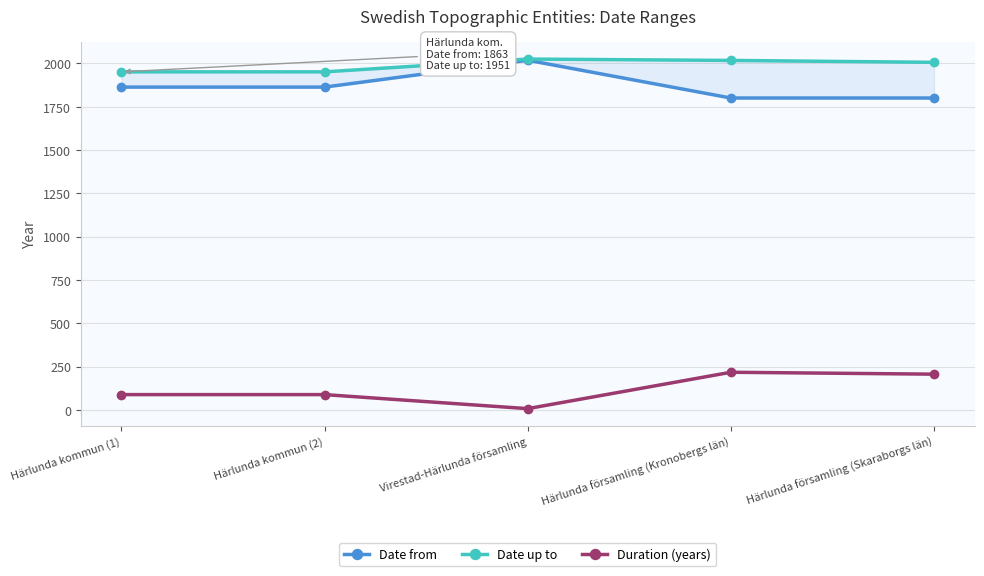

True or false: Date up to and Date from cross at least once.

False